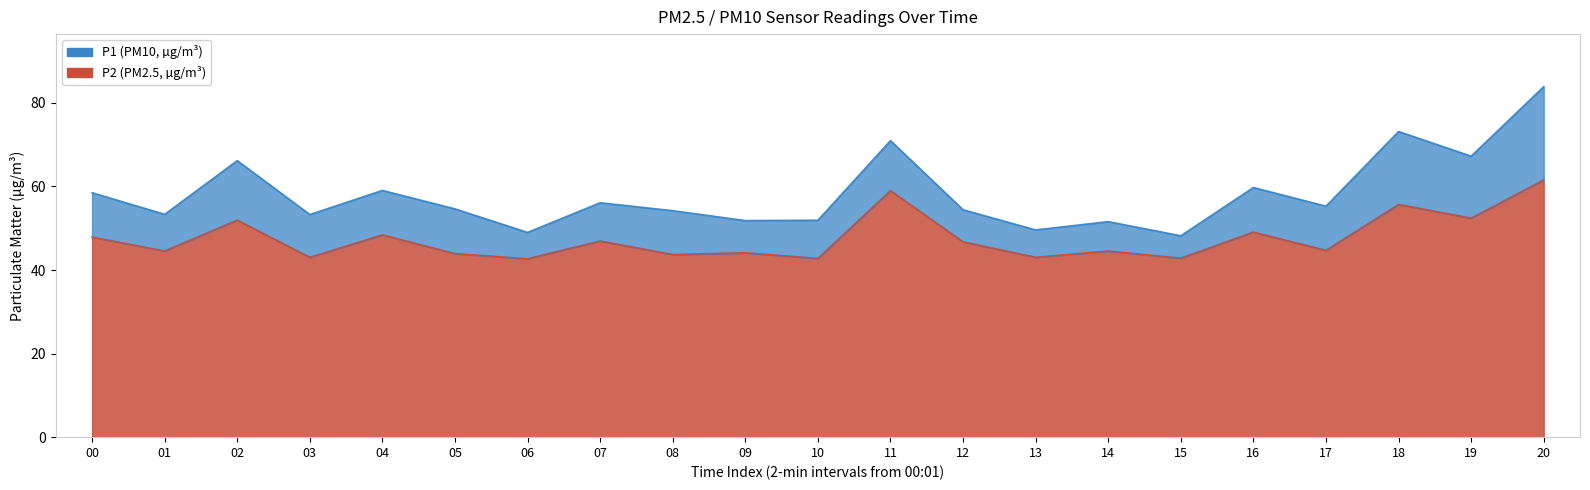

At how many categories does at least one series exceed 64?

5